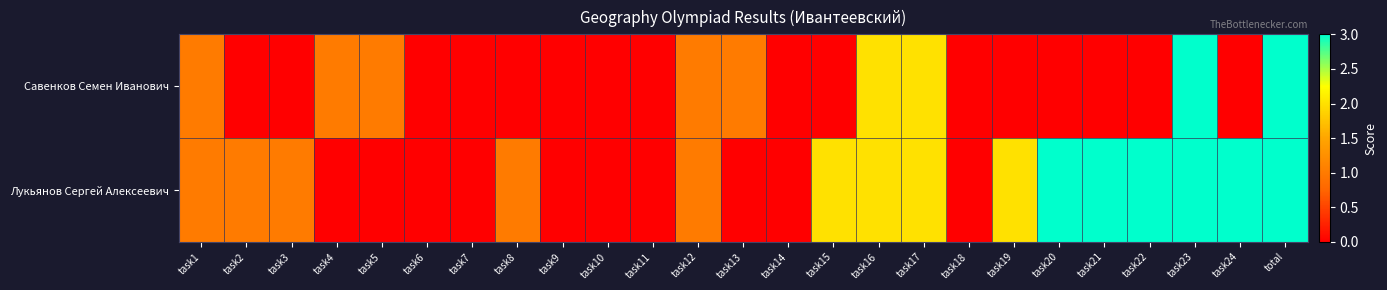

Reading left to right, list all the values displayed in this chart.

Савенков Семен Иванович: task1=1	task2=0	task3=0	task4=1	task5=1	task6=0	task7=0	task8=0	task9=0	task10=0	task11=0	task12=1	task13=1	task14=0	task15=0	task16=2	task17=2	task18=0	task19=0	task20=0	task21=0	task22=0	task23=3	task24=0	total=39
Лукьянов Сергей Алексеевич: task1=1	task2=1	task3=1	task4=0	task5=0	task6=0	task7=0	task8=1	task9=0	task10=0	task11=0	task12=1	task13=0	task14=0	task15=2	task16=2	task17=2	task18=0	task19=2	task20=3	task21=3	task22=3	task23=3	task24=3	total=39